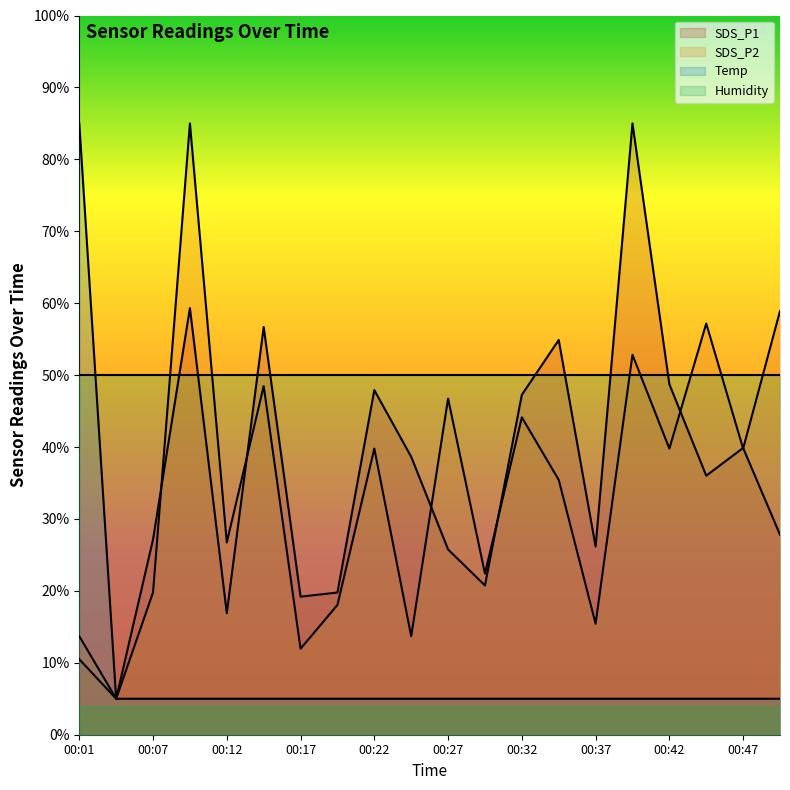

True or false: SDS_P1 and Temp cross at least once.

False